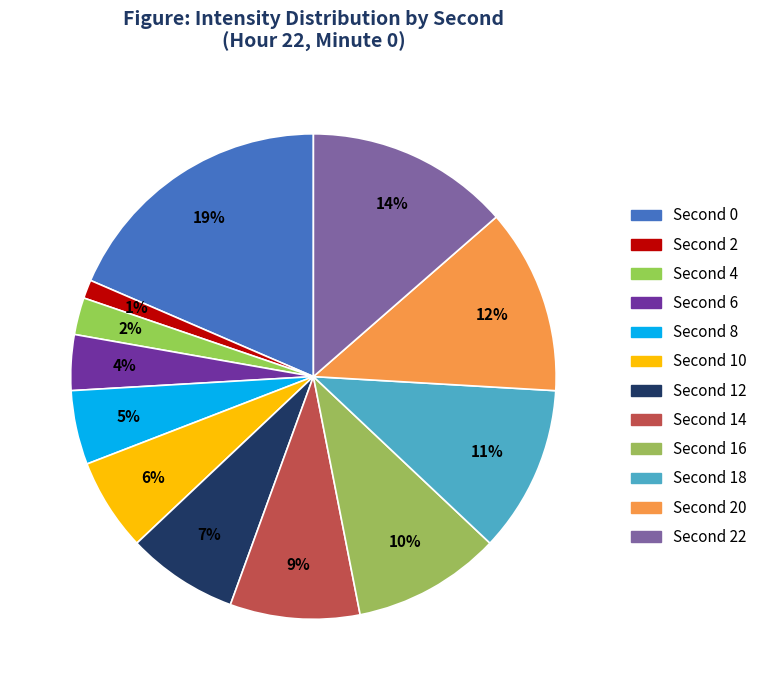

Is there any slice that represents more than half of the pie?

No